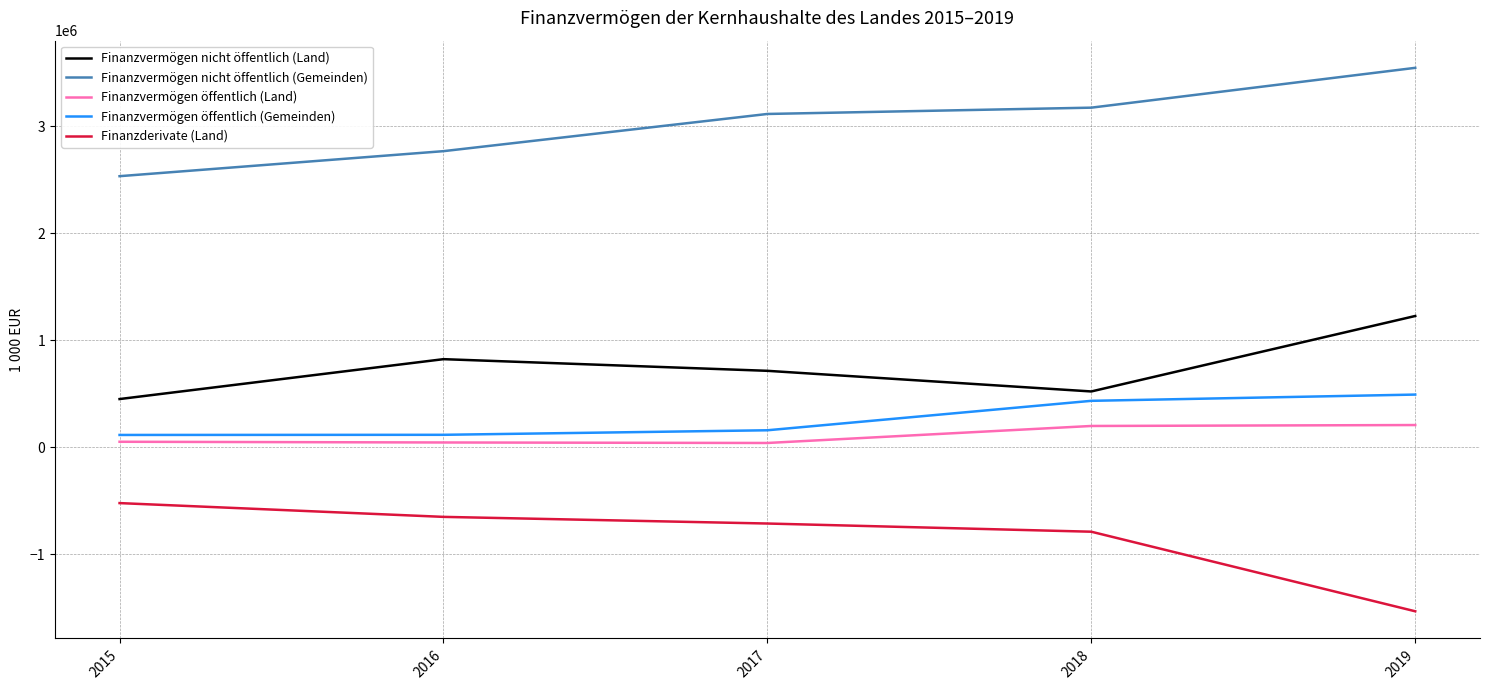

What is the difference between the second highest and minimum values in the Finanzvermögen öffentlich (Gemeinden) series?

318722